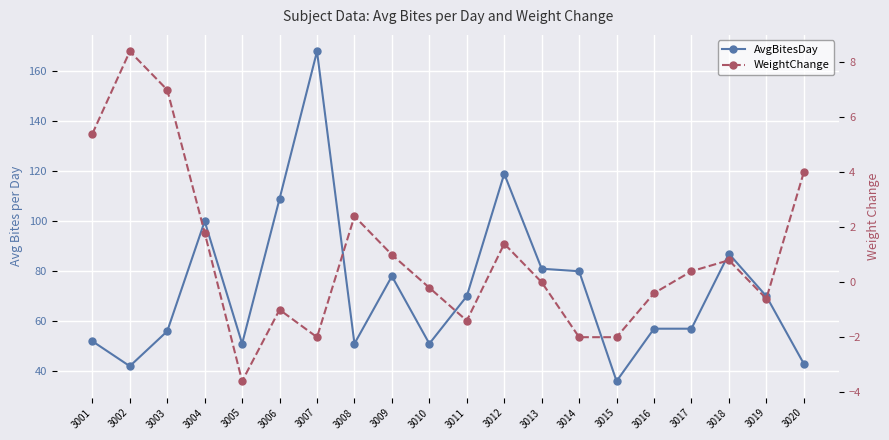

Which has a higher value, 3006 or 3017?

3006